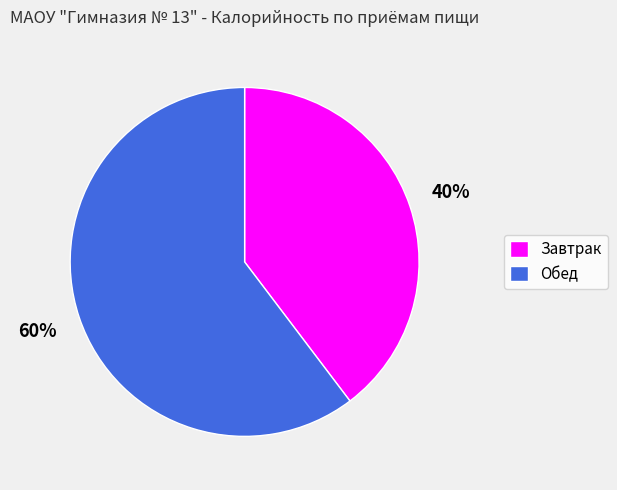

Combined, do Завтрак and Обед account for over 50%?

Yes